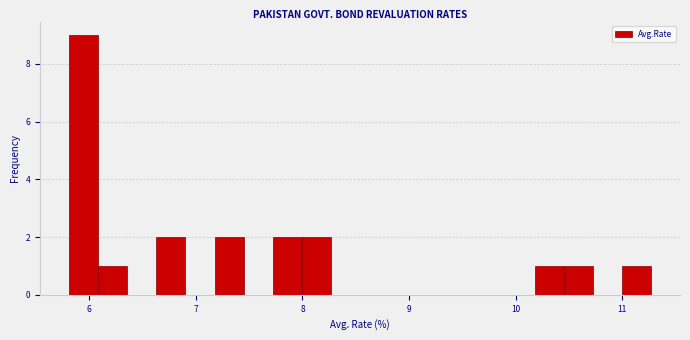

Read against the x-axis, roughly where is the centre of the tallest bar?

5.9